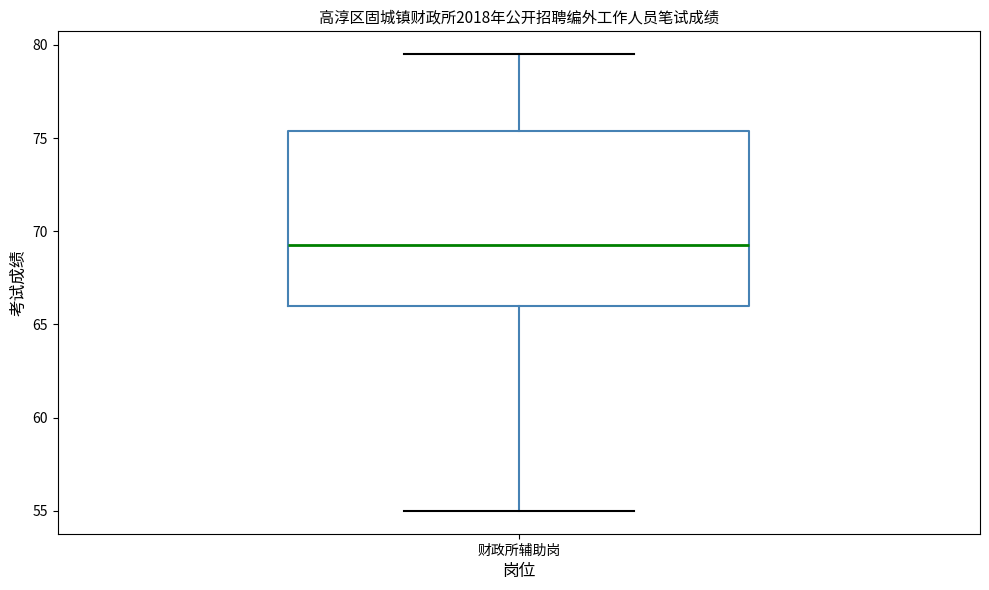

Where does the lower whisker of the box for 财政所辅助岗 end on the y-axis? The values are not printed on the chart, so give them approximately, as read against the axis.

55.0